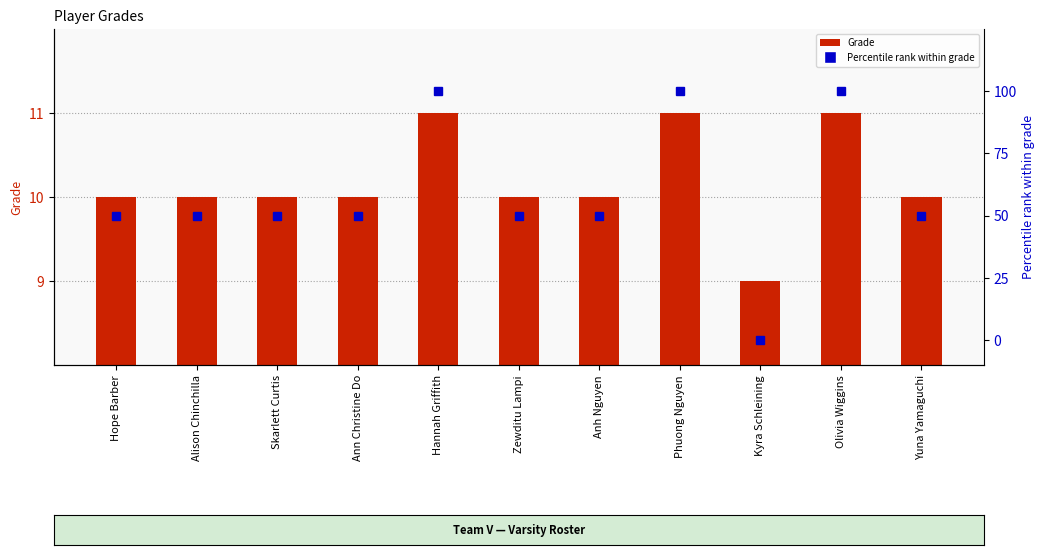

Count the number of categories in the chart.

11